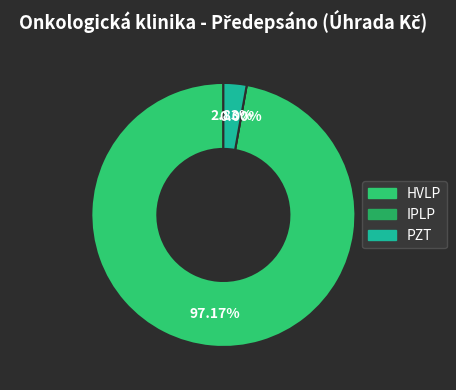

To the nearest percent, what is the difference between the largest and smallest slice percentages?

97%